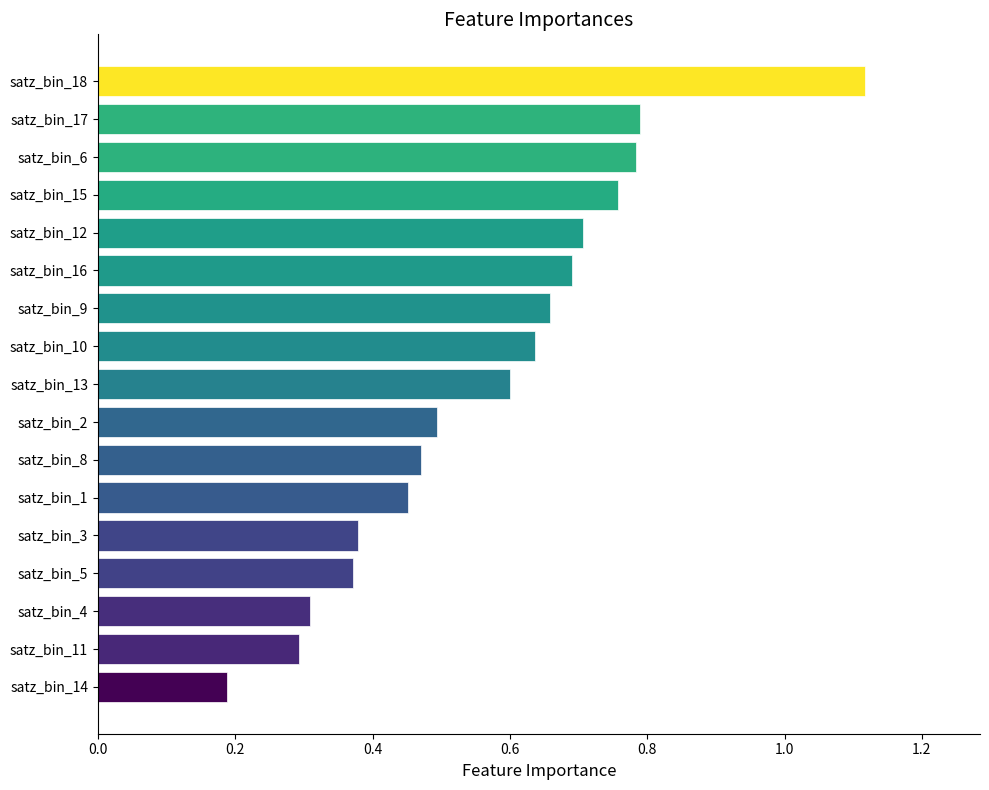

The value at satz_bin_11 is 0.3. True or false?

True